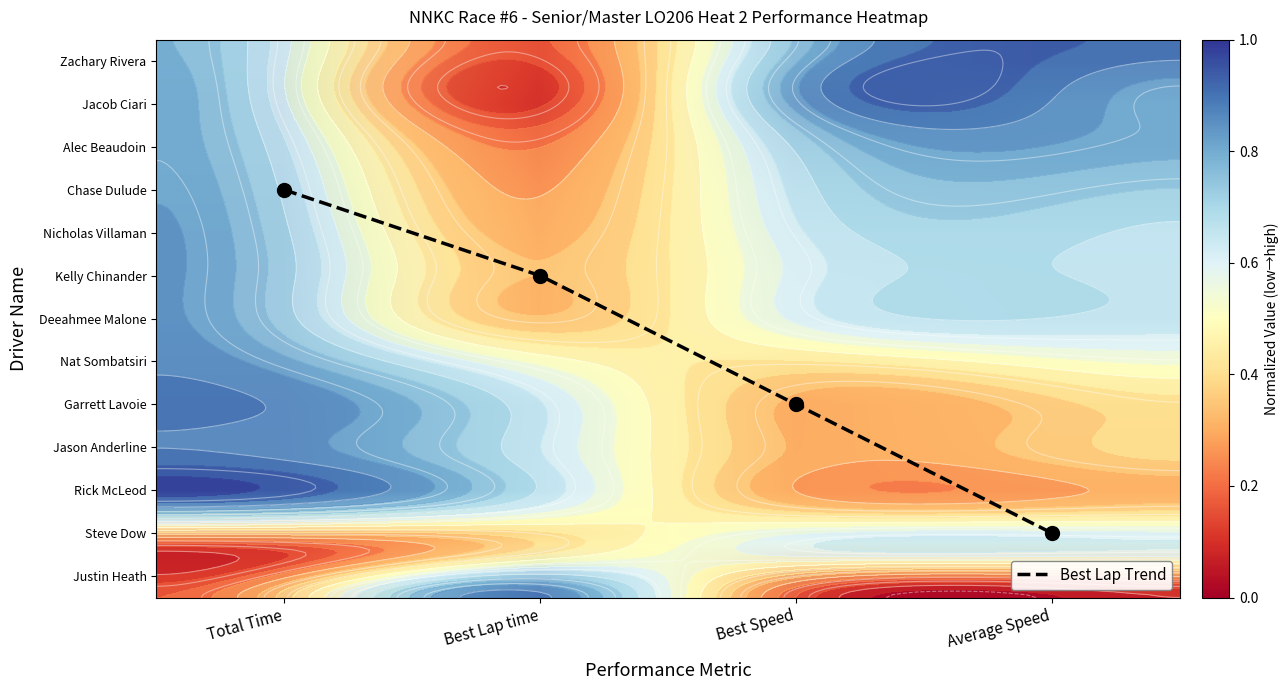

The Nat Sombatsiri series shows 0.6 at Total Time. True or false?

False